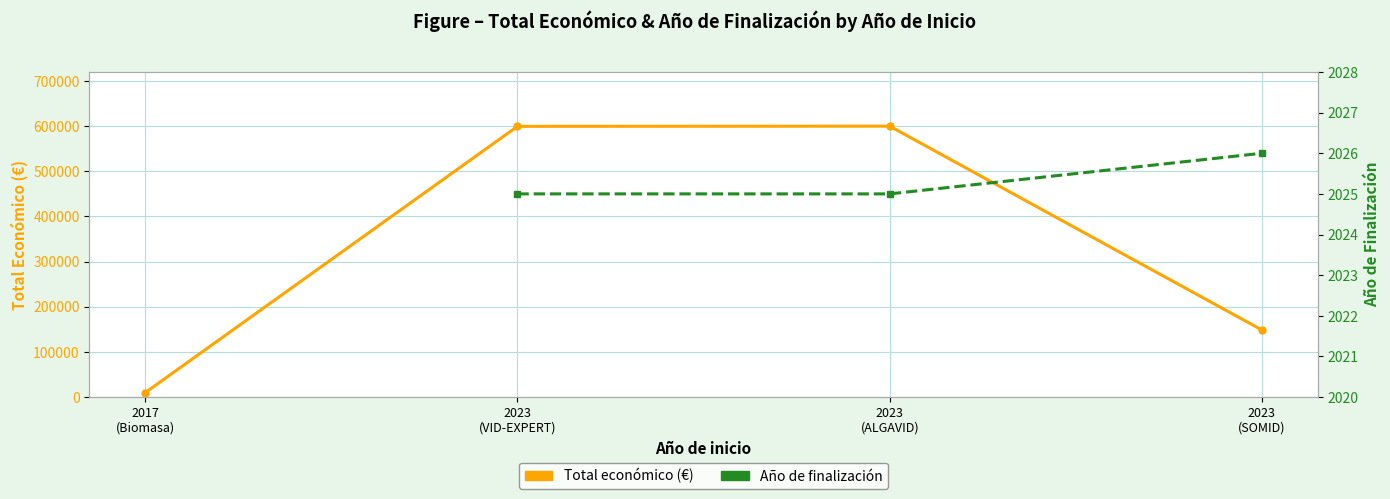

How many data points in Total económico (€) are above 599444?

1